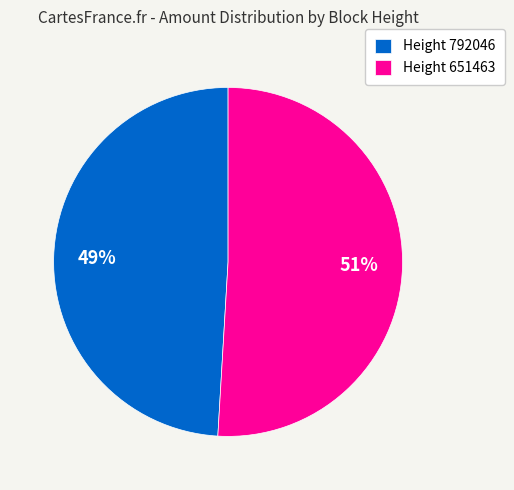

What percentage is the Height 651463 slice, to the nearest percent?

51%